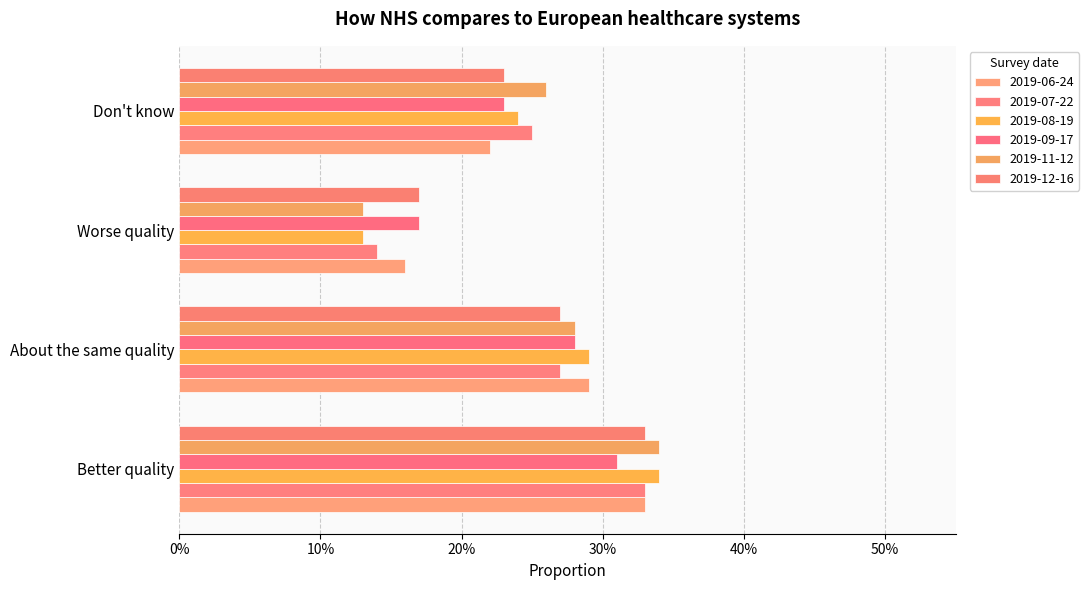

Which has a higher value, Worse quality or Don't know?

Don't know